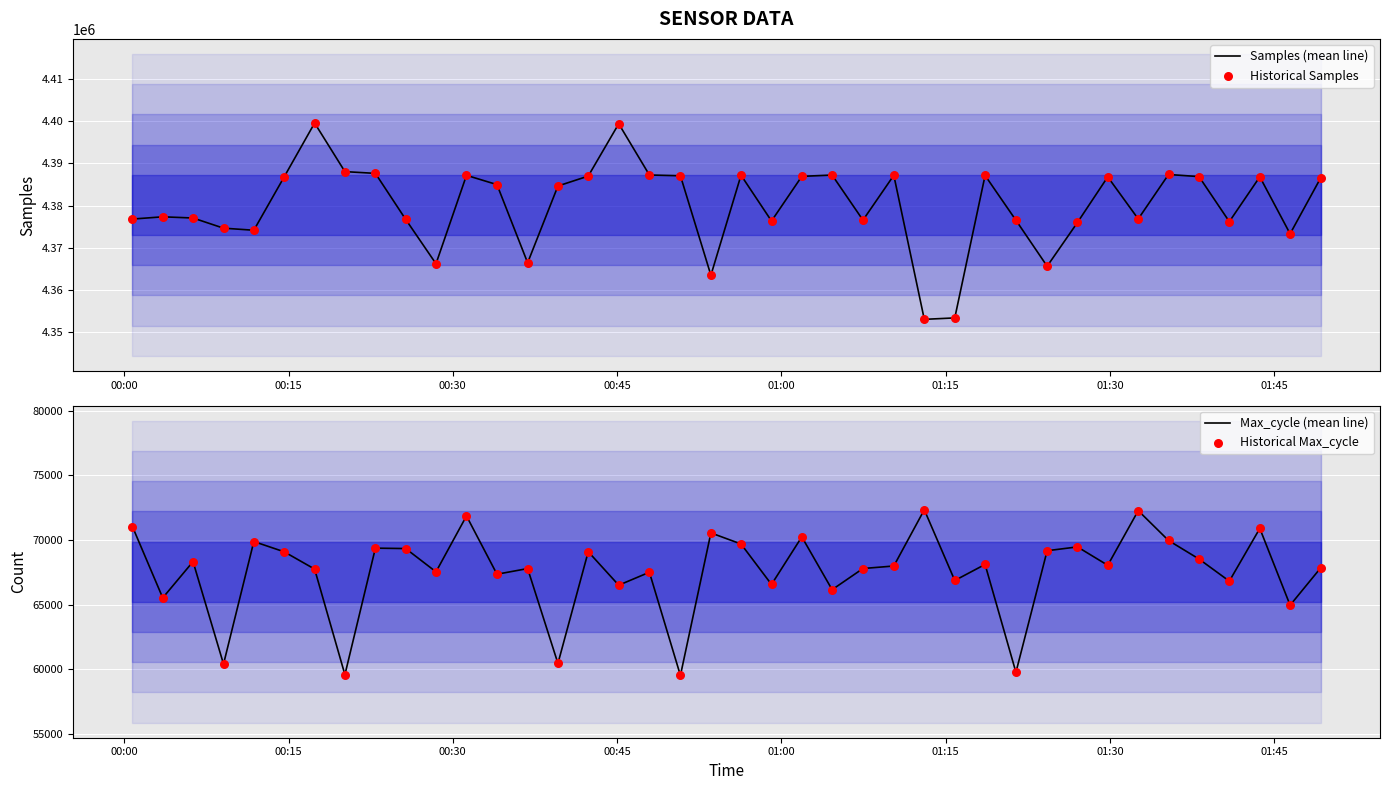

What is the lowest value of the Samples (mean line) series?

4353102